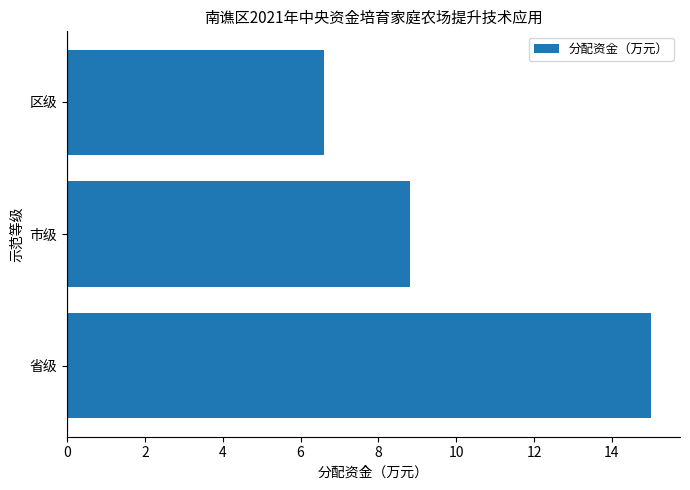

True or false: the data shows 6.6 at 区级.

True